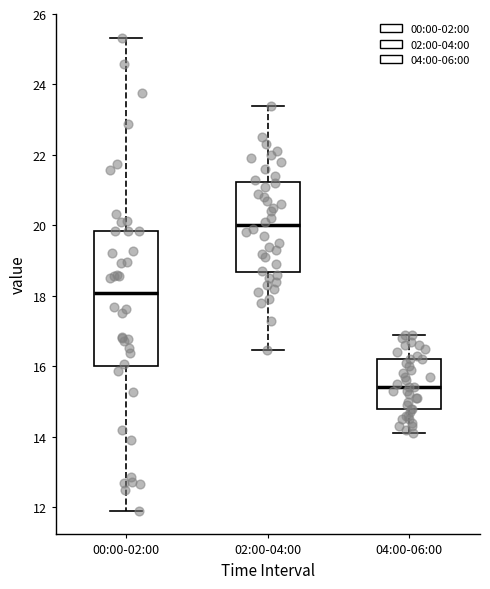

Which box has the highest median line?

02:00-04:00